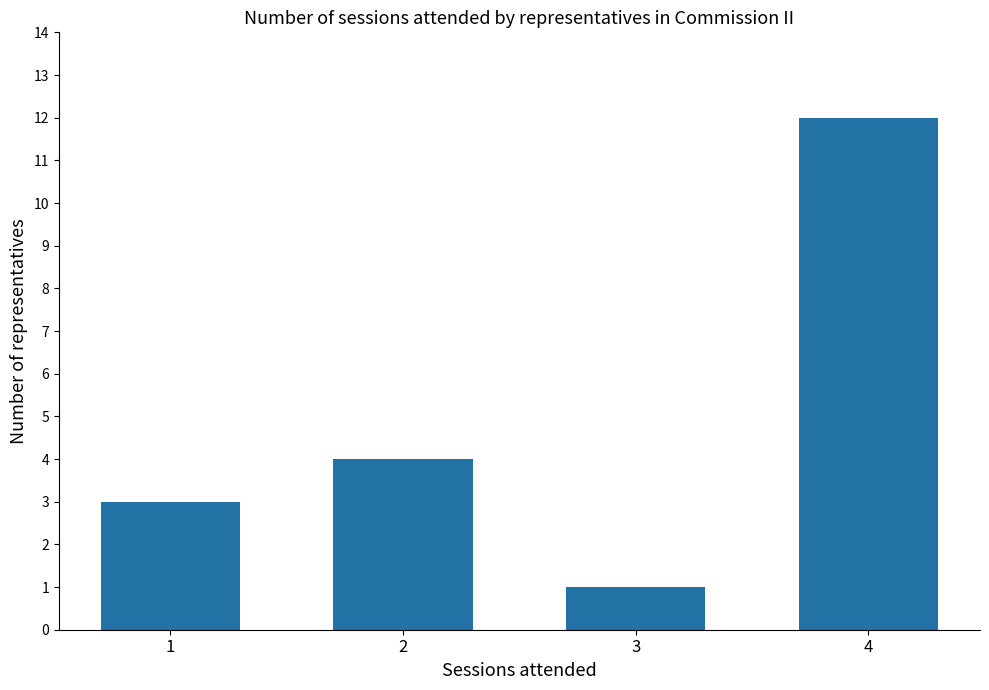

List the labels in order of value, largest first.

4, 2, 1, 3